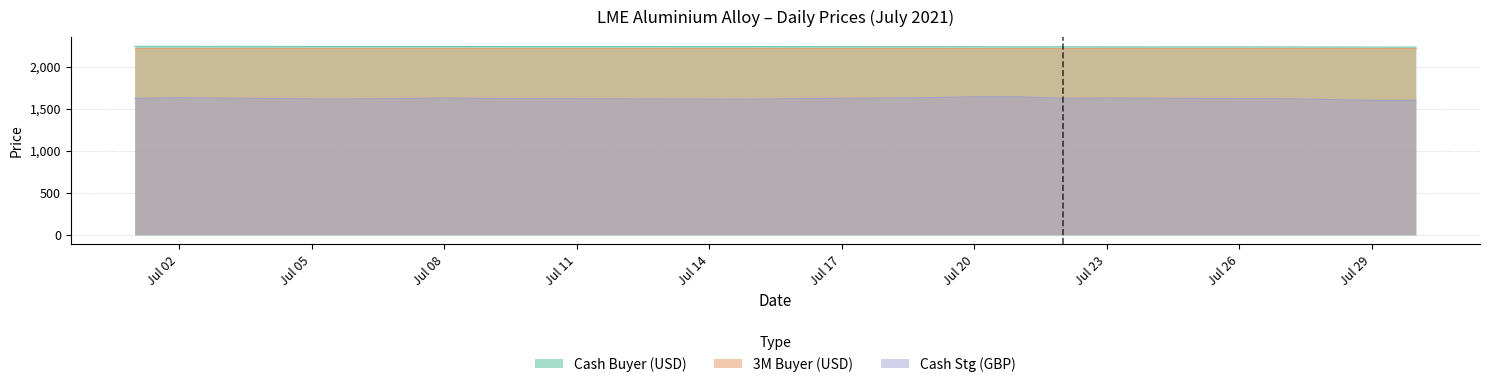

True or false: Cash Stg (GBP) and Cash Buyer (USD) intersect in this chart.

False